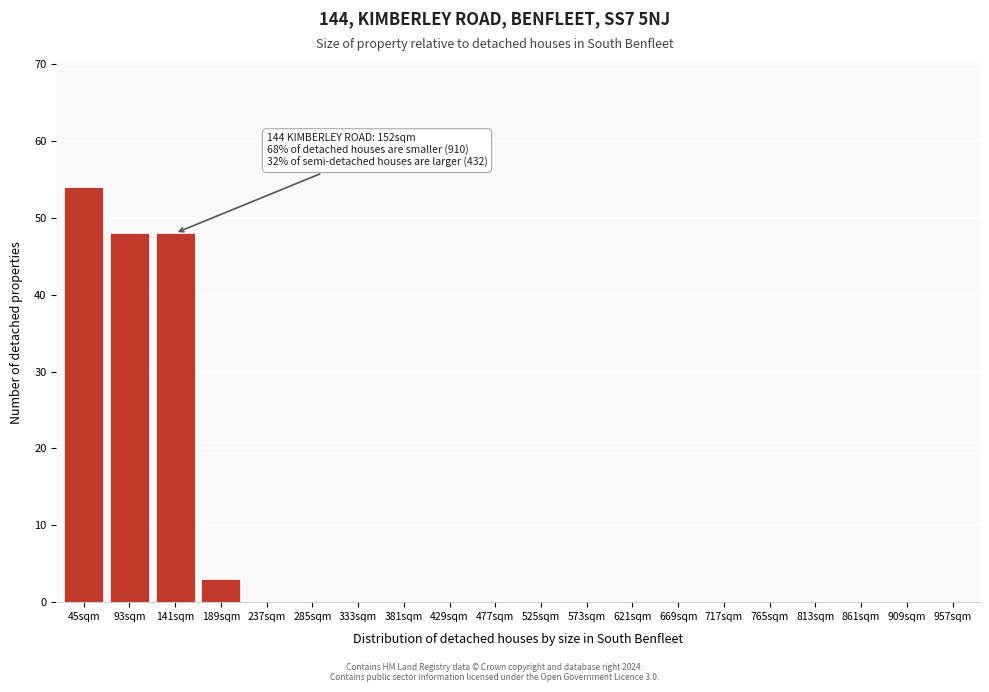

Reading left to right, list all the values displayed in this chart.

45sqm=54	93sqm=48	141sqm=48	189sqm=3	237sqm=0	285sqm=0	333sqm=0	381sqm=0	429sqm=0	477sqm=0	525sqm=0	573sqm=0	621sqm=0	669sqm=0	717sqm=0	765sqm=0	813sqm=0	861sqm=0	909sqm=0	957sqm=0